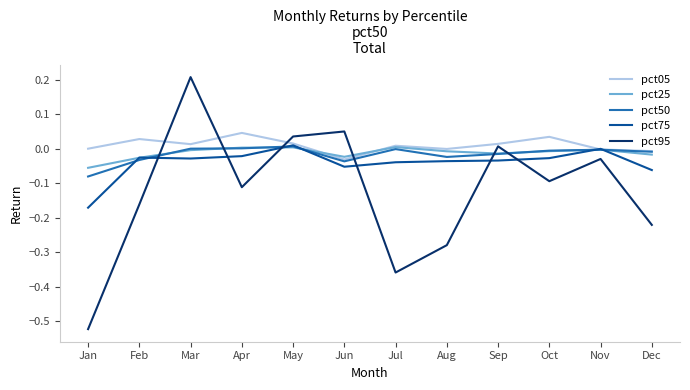

How many values in the pct95 series are below 0?

8